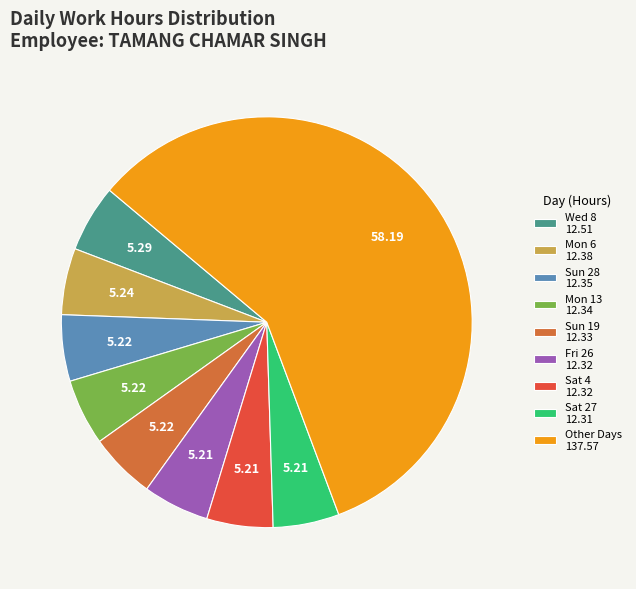

Is there a majority slice in this chart?

Yes